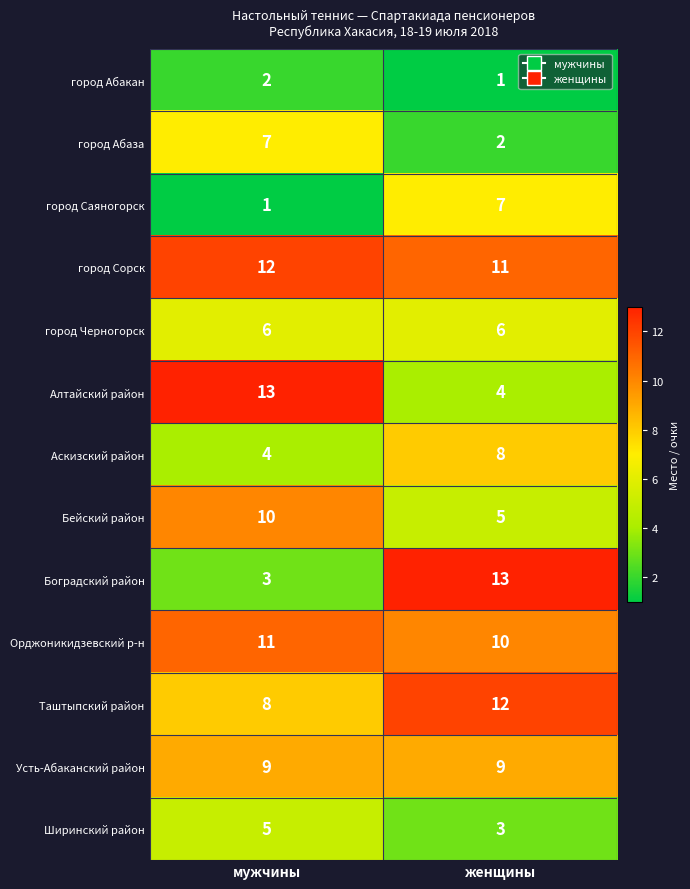

Reading right to left, extract all data points from this chart.

город Абакан: женщины=1	мужчины=2
город Абаза: женщины=2	мужчины=7
город Саяногорск: женщины=7	мужчины=1
город Сорск: женщины=11	мужчины=12
город Черногорск: женщины=6	мужчины=6
Алтайский район: женщины=4	мужчины=13
Аскизский район: женщины=8	мужчины=4
Бейский район: женщины=5	мужчины=10
Боградский район: женщины=13	мужчины=3
Орджоникидзевский р-н: женщины=10	мужчины=11
Таштыпский район: женщины=12	мужчины=8
Усть-Абаканский район: женщины=9	мужчины=9
Ширинский район: женщины=3	мужчины=5